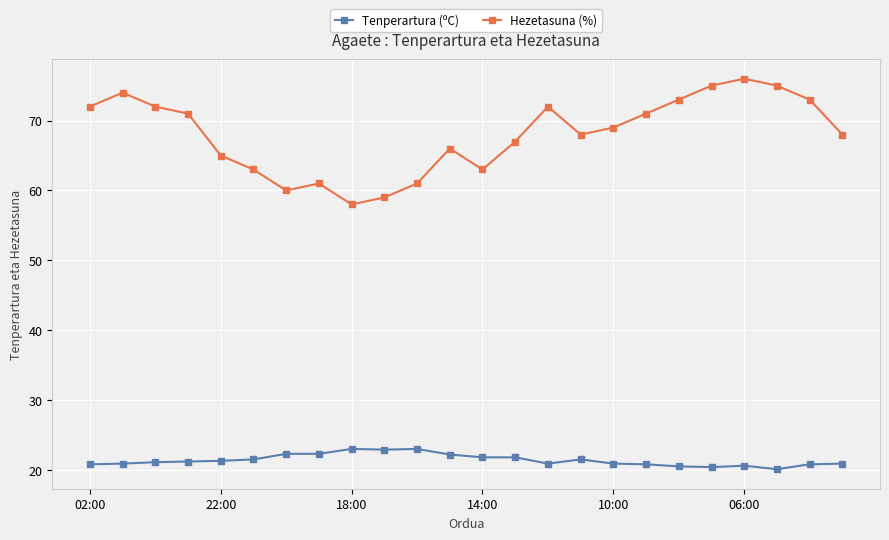

True or false: Hezetasuna (%) and Tenperartura (ºC) intersect in this chart.

False